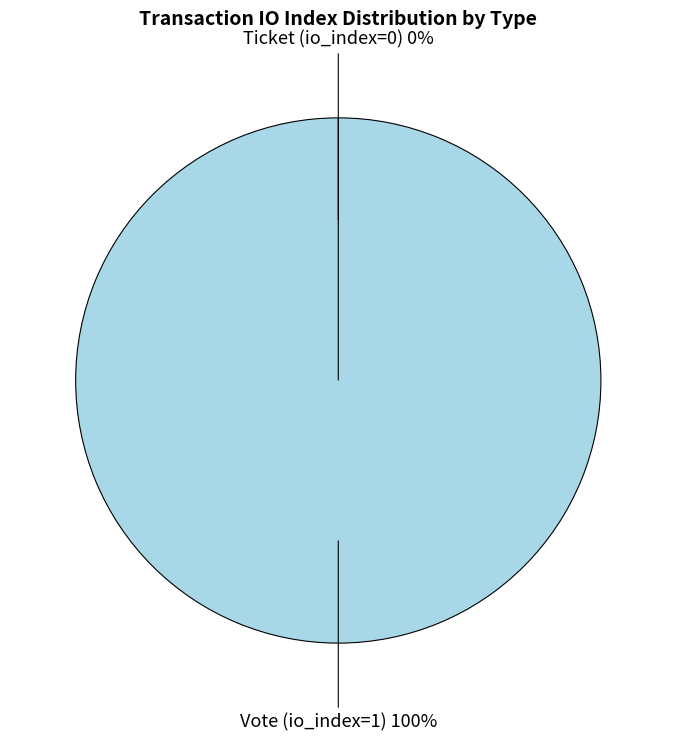

To the nearest percent, what portion does Vote (io_index=1) represent?

100%